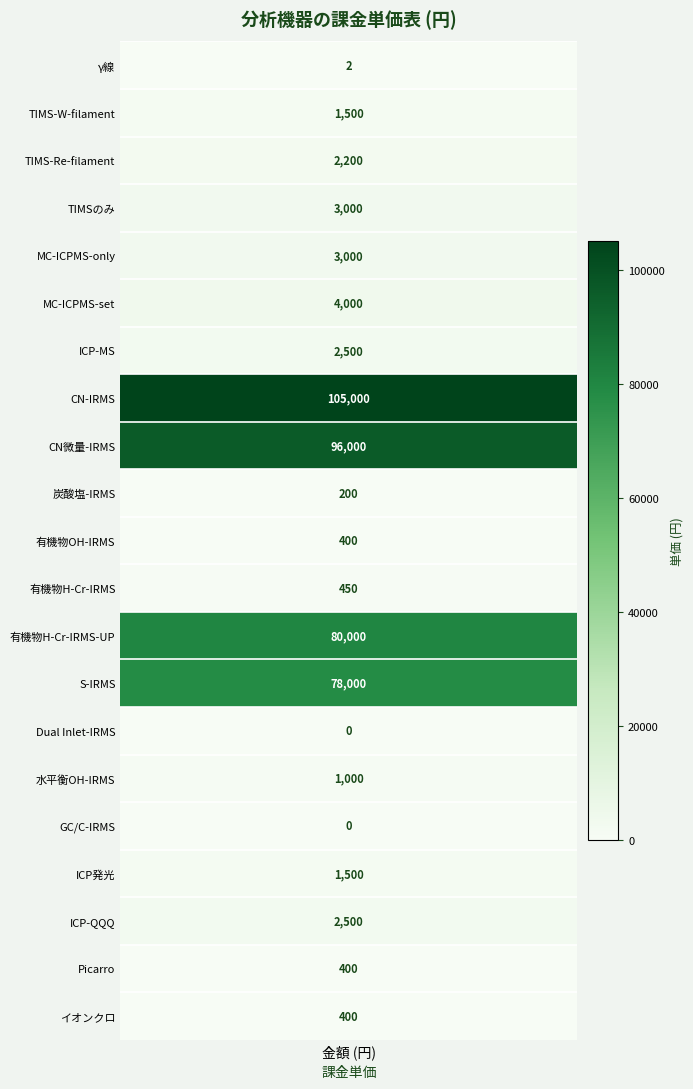

What is the highest value of the 有機物OH-IRMS series?

400